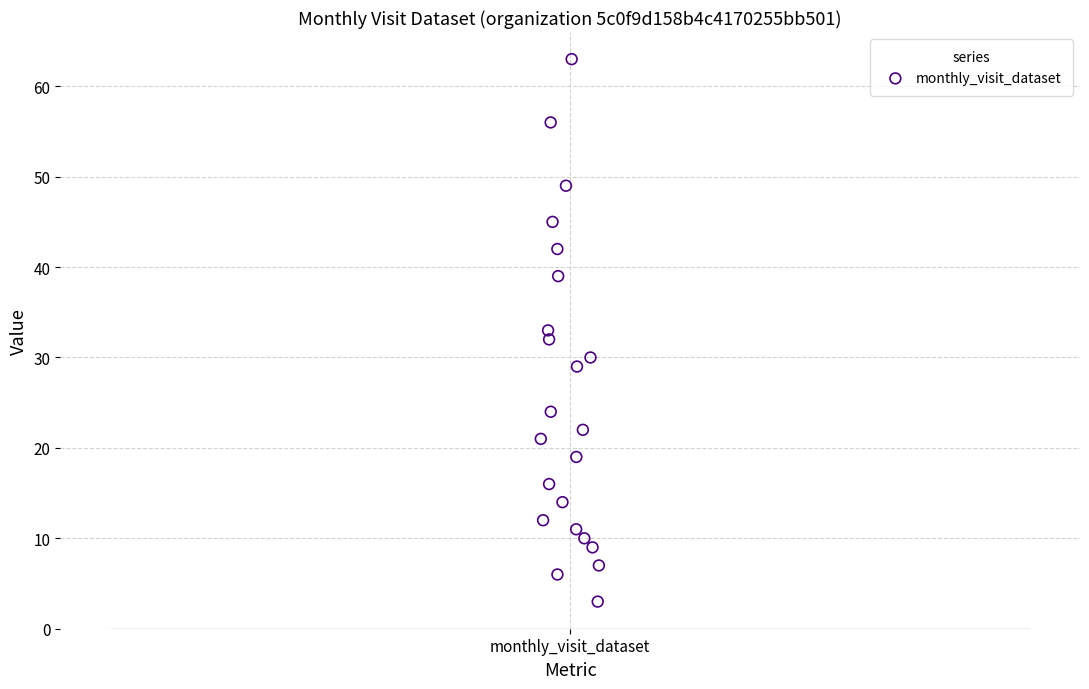

What is the range of Y values (max minus min)?

60